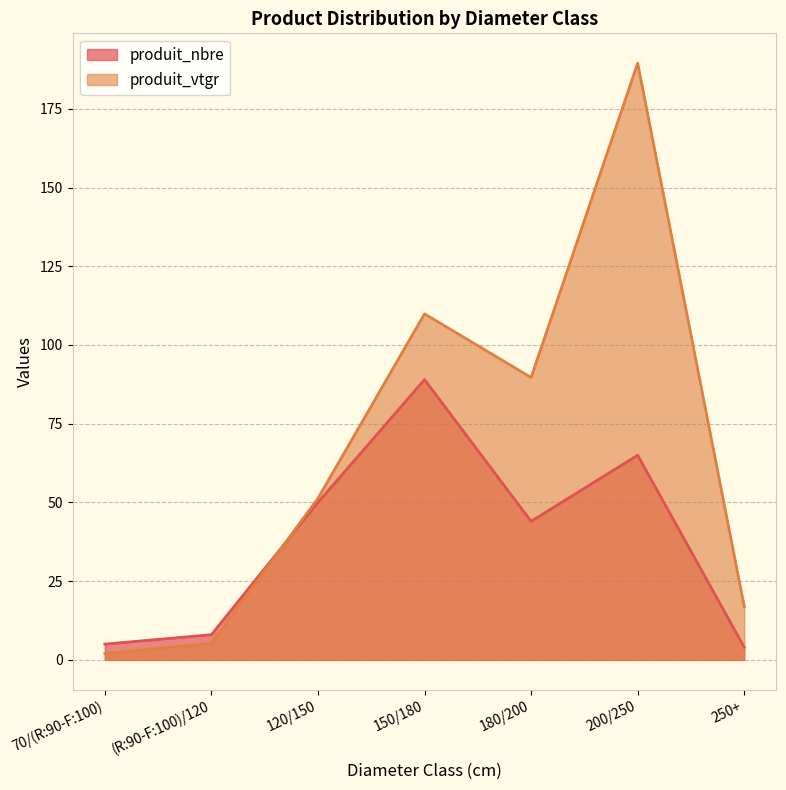

What is the difference between the produit_nbre values at 70/(R:90-F:100) and 200/250?

60.0